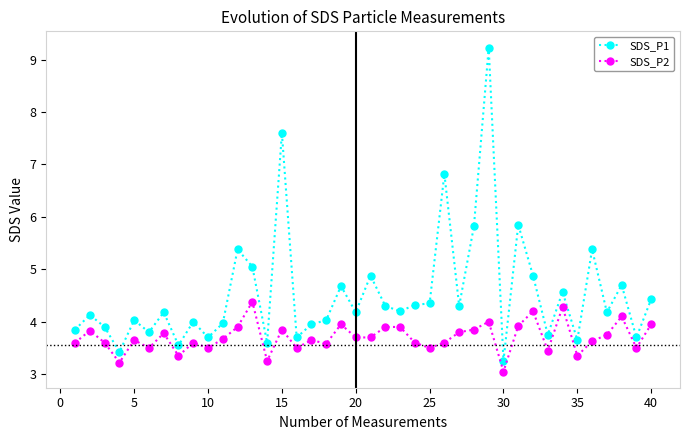

What is the value of the SDS_P2 point at the 34th from the left?

4.3